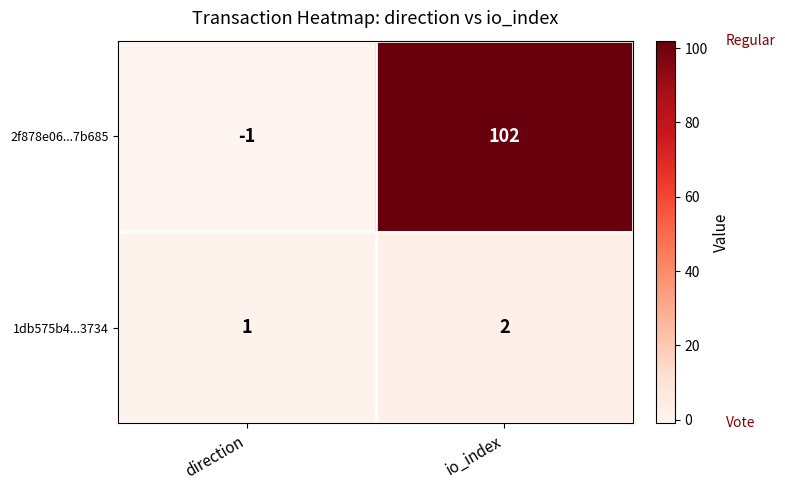

Where is 1db575b4...3734 nearest to the value 1?

direction